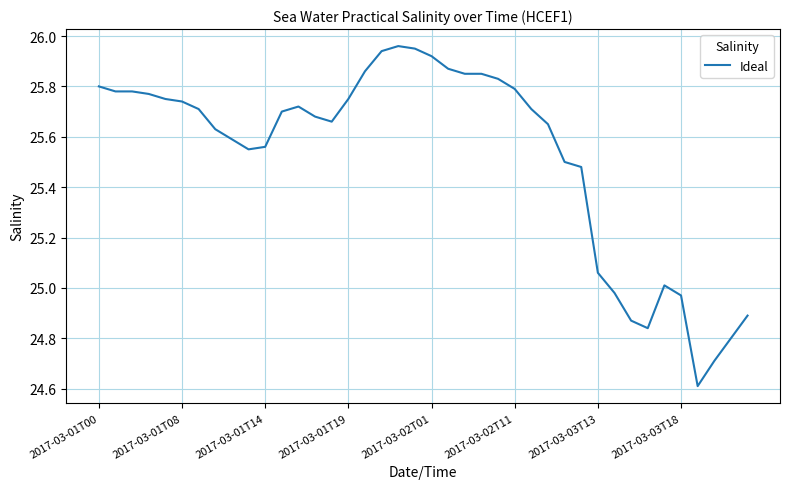

How many distinct data groups are displayed?

1